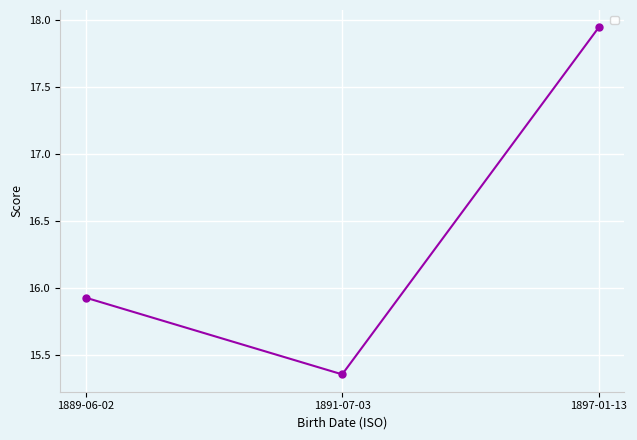

The value at 1889-06-02 is 7.8. True or false?

False